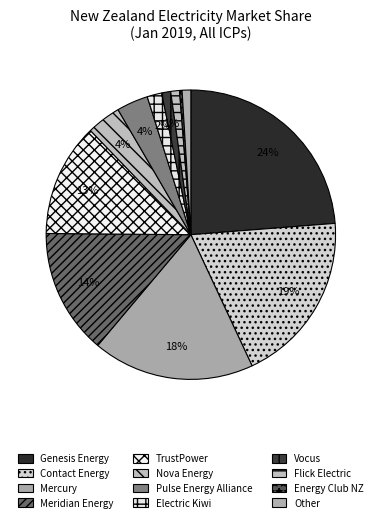

Is there any slice that represents more than half of the pie?

No